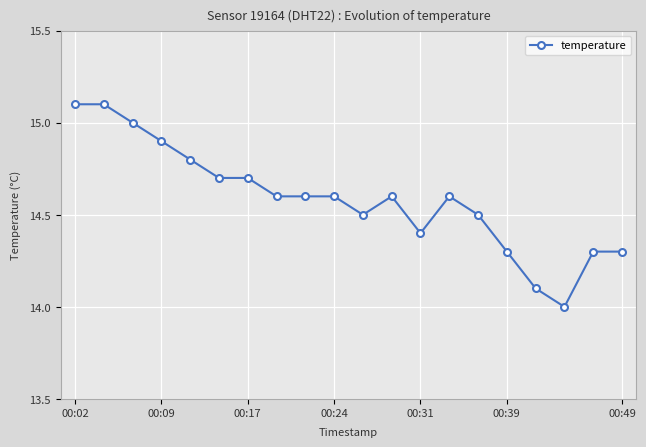

What is the value of the 15th point from the left?

14.5